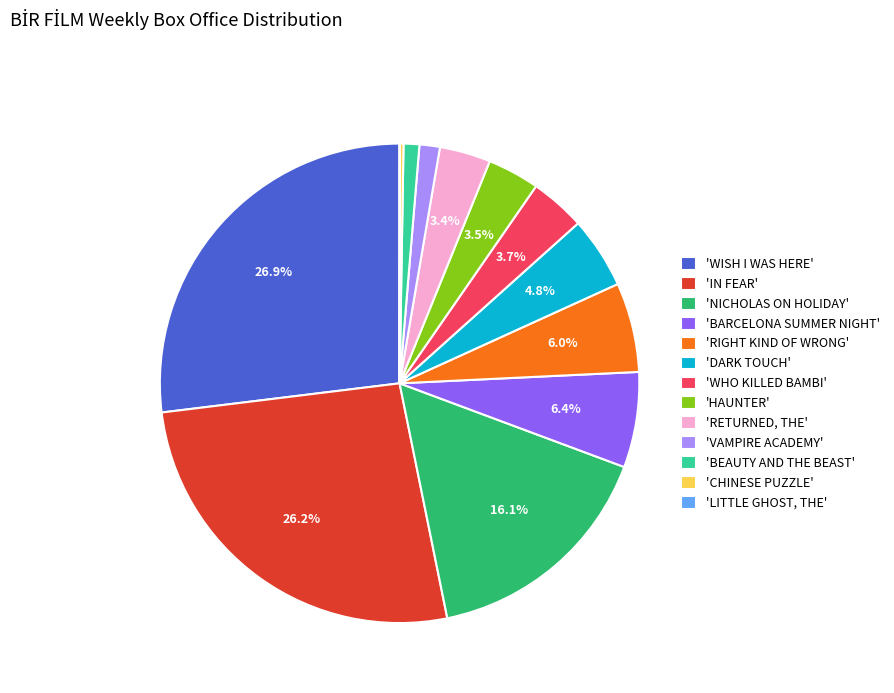

Which slice is the largest?

'WISH I WAS HERE'